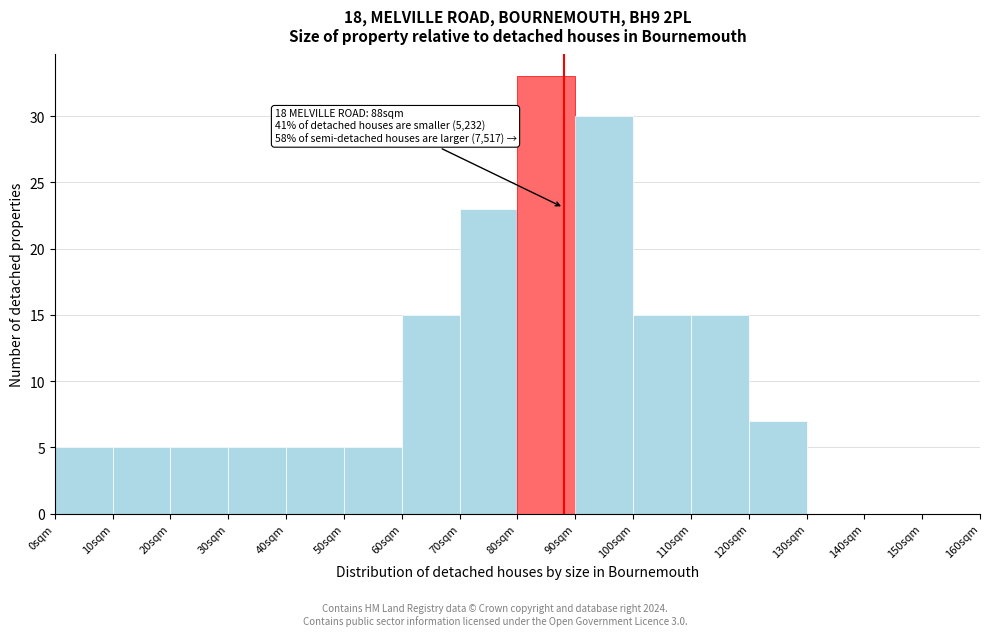

Over which range of the x-axis is the bar tallest?

80 to 90